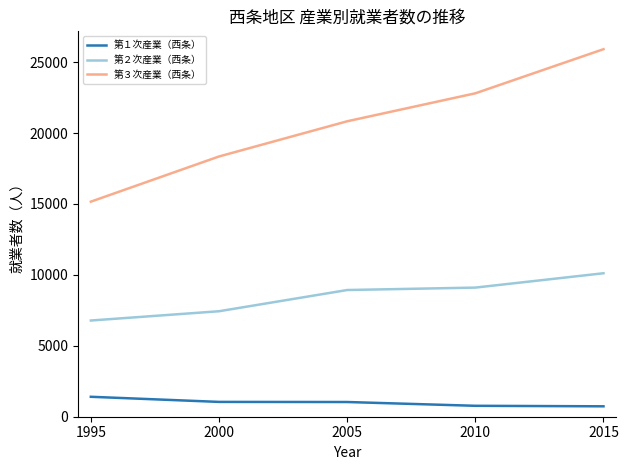

Is this an area chart (filled region under the line)?

No